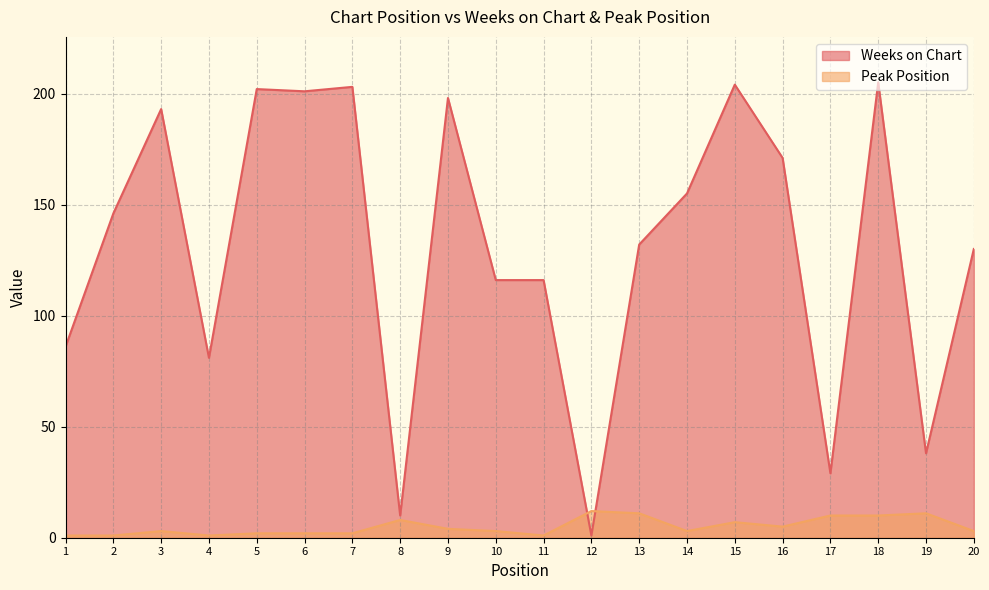

At 9, list the series in order from largest to smallest.

Weeks on Chart, Peak Position